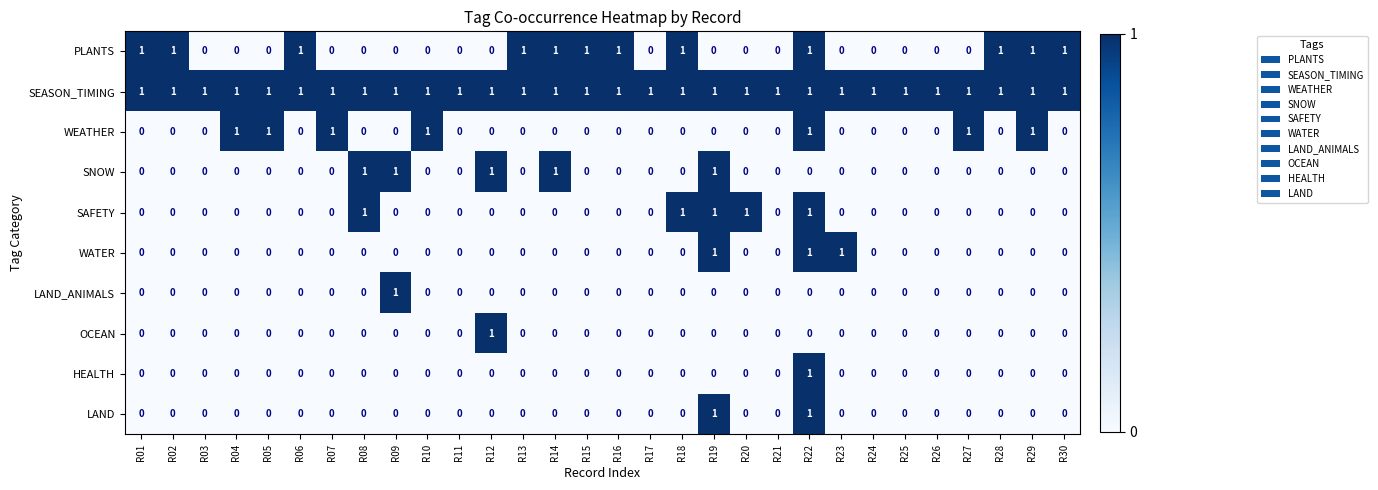

Is it true that SEASON_TIMING equals 2 at R26?

False